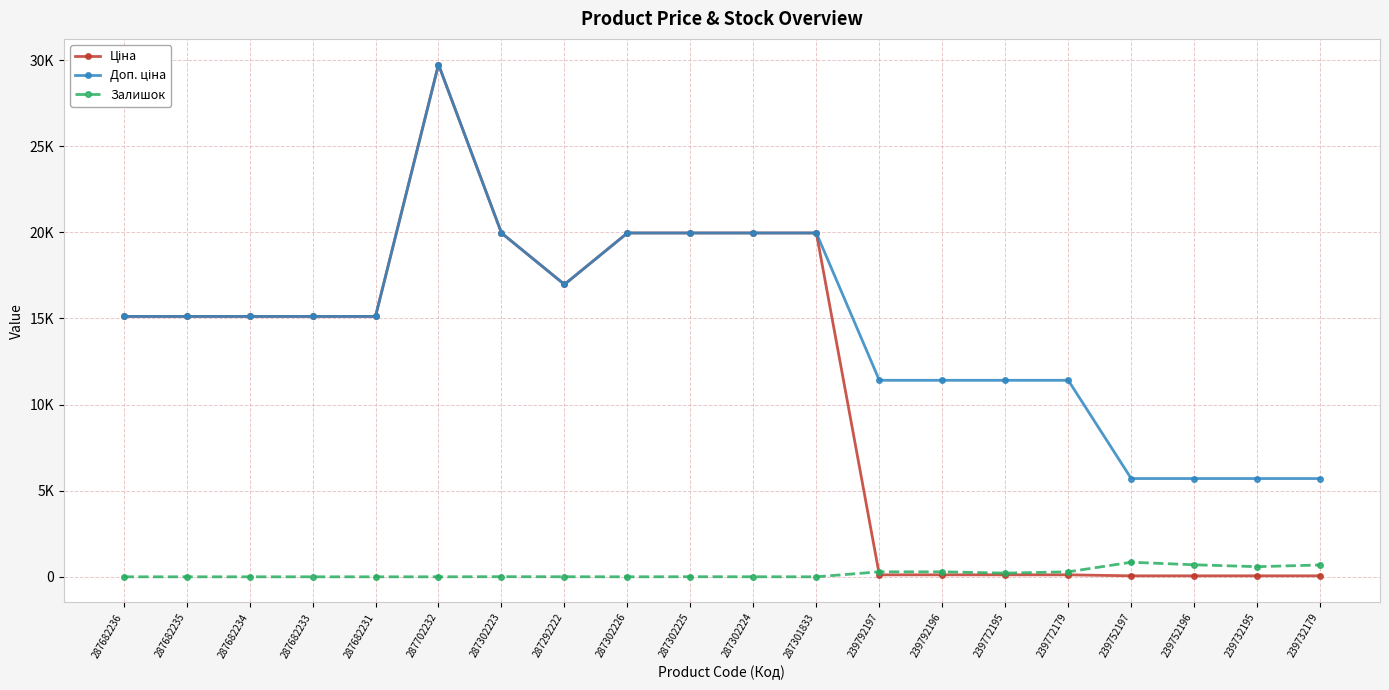

What is the difference between the highest and lowest values at 239772179?

11295.9